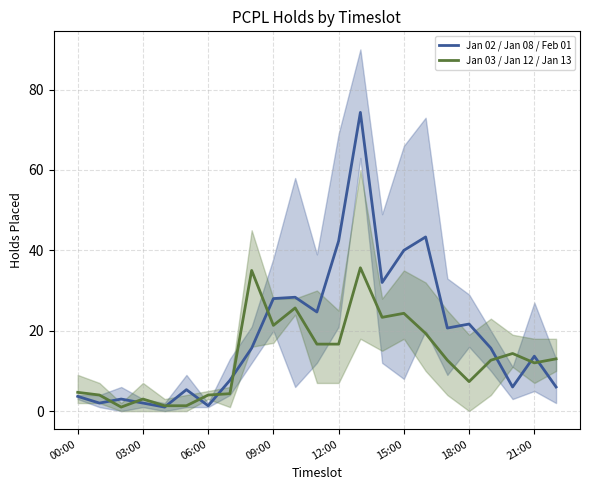

Read the Jan 02 / Jan 08 / Feb 01 value at 11.

24.7